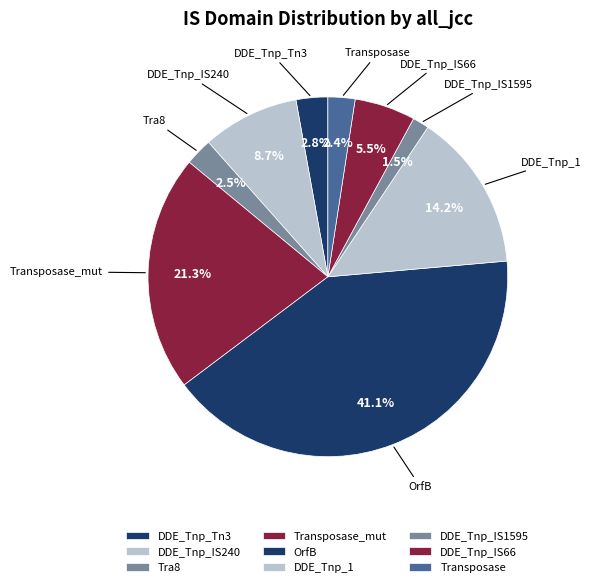

Count the number of slices in the pie.

9